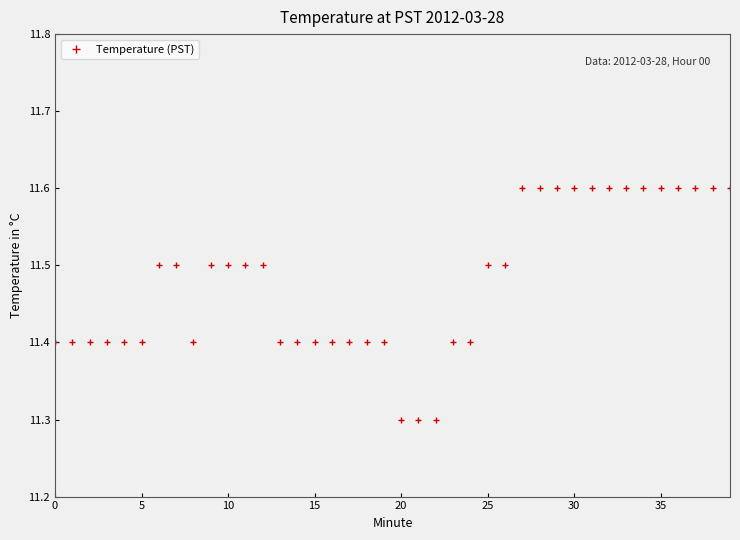

Reading left to right, list all the values displayed in this chart.

11.4	11.4	11.4	11.4	11.4	11.4	11.5	11.5	11.4	11.5	11.5	11.5	11.5	11.4	11.4	11.4	11.4	11.4	11.4	11.4	11.3	11.3	11.3	11.4	11.4	11.5	11.5	11.6	11.6	11.6	11.6	11.6	11.6	11.6	11.6	11.6	11.6	11.6	11.6	11.6